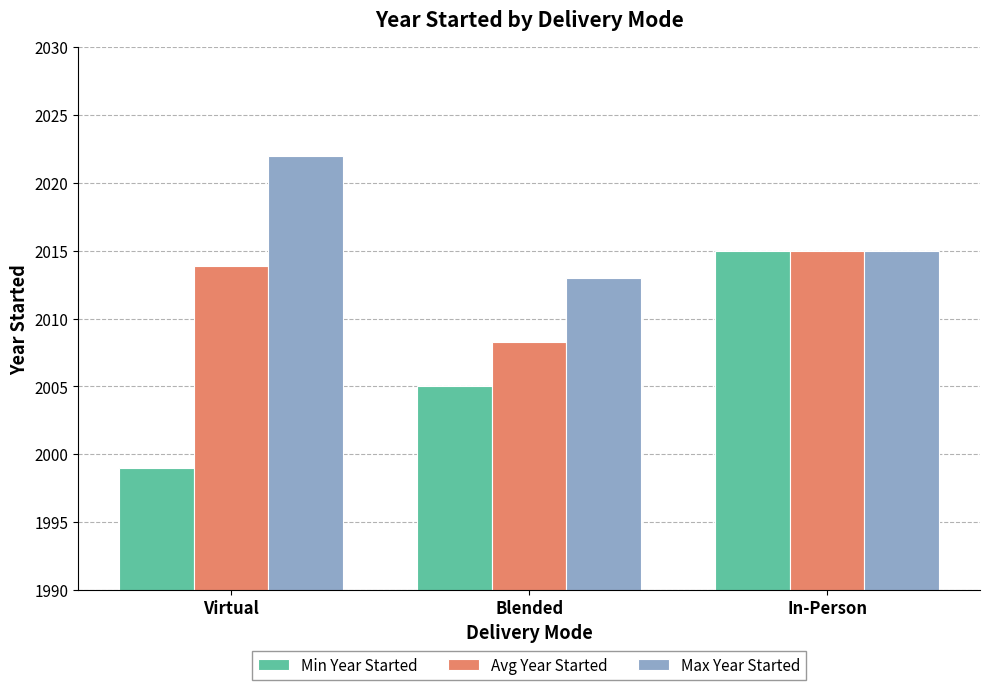

Count the number of categories in the chart.

3